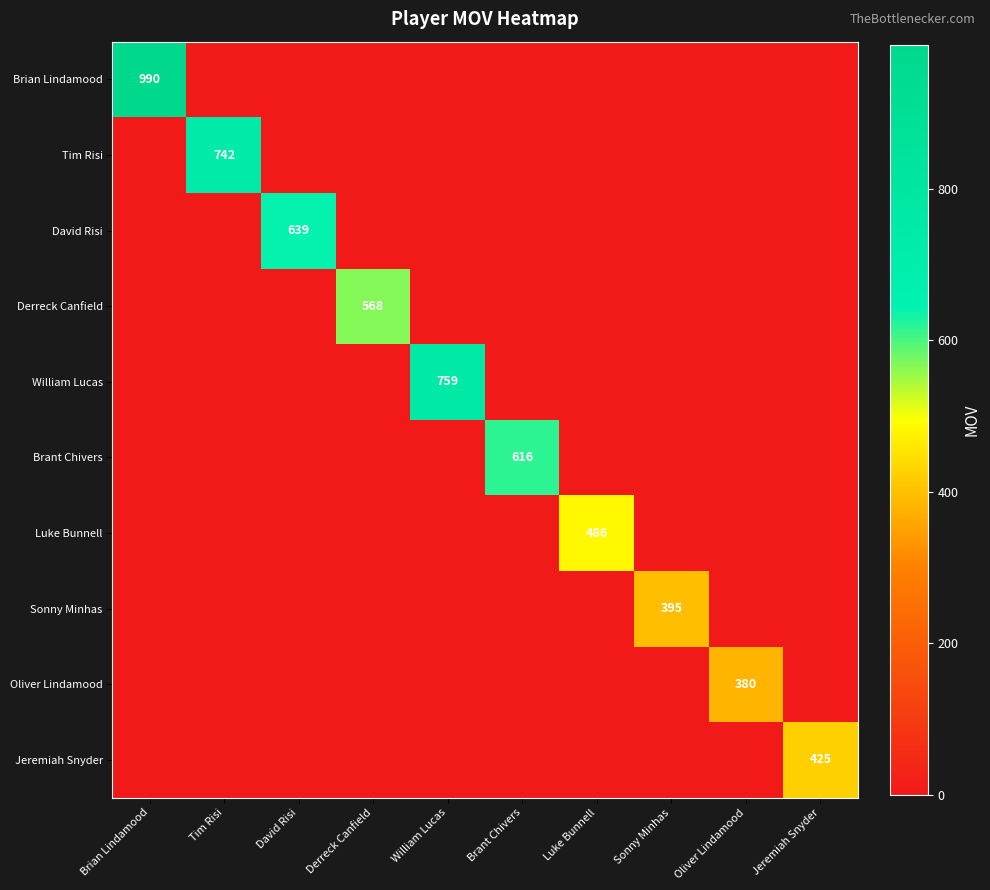

What is the maximum value shown in the chart?

990